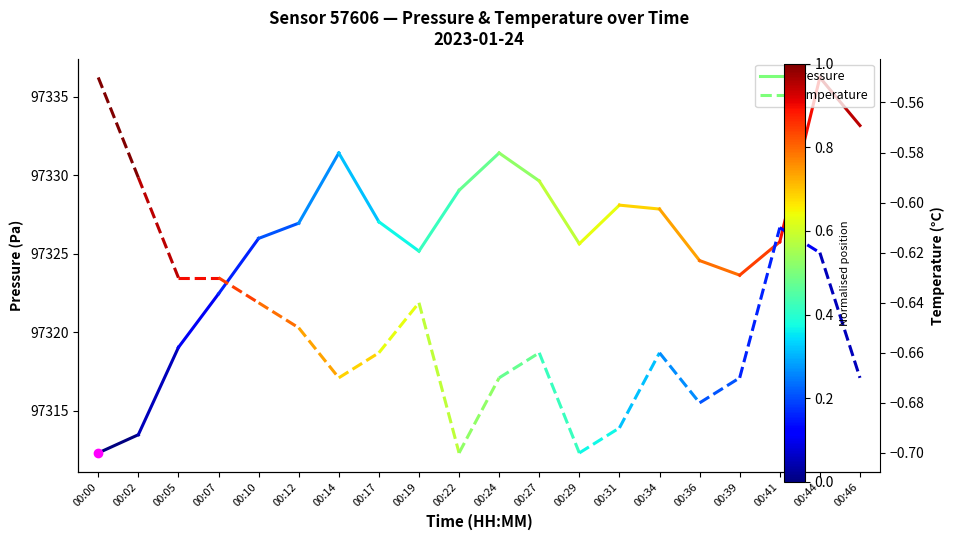

List the labels in order of pressure value, largest first.

00:02, 00:00